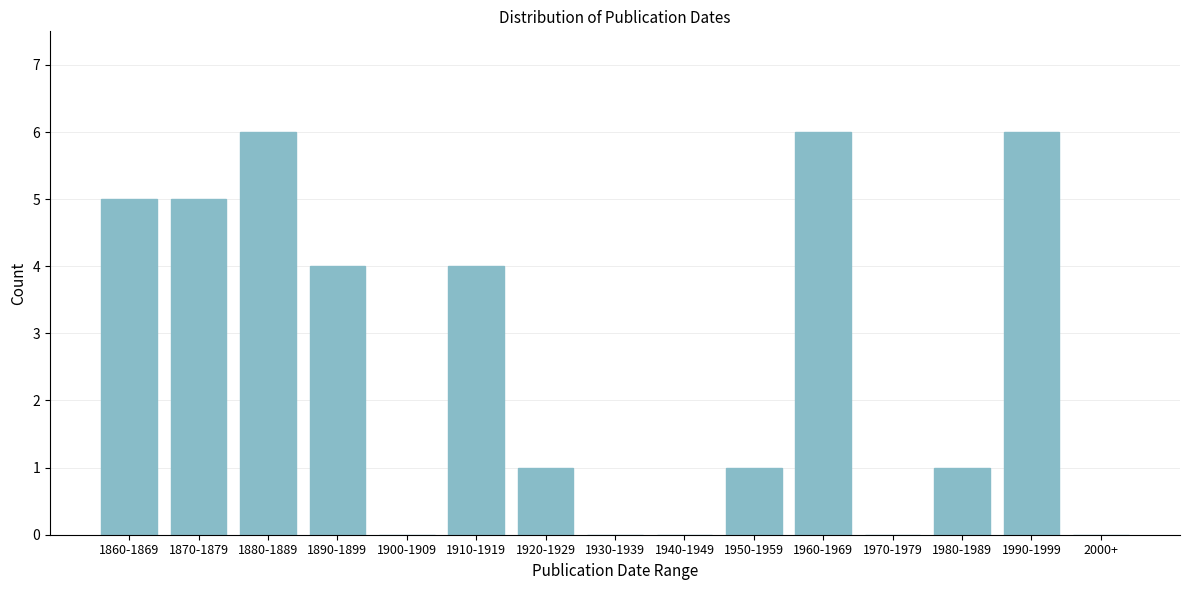

Reading right to left, extract all data points from this chart.

2000+=0	1990-1999=6	1980-1989=1	1970-1979=0	1960-1969=6	1950-1959=1	1940-1949=0	1930-1939=0	1920-1929=1	1910-1919=4	1900-1909=0	1890-1899=4	1880-1889=6	1870-1879=5	1860-1869=5